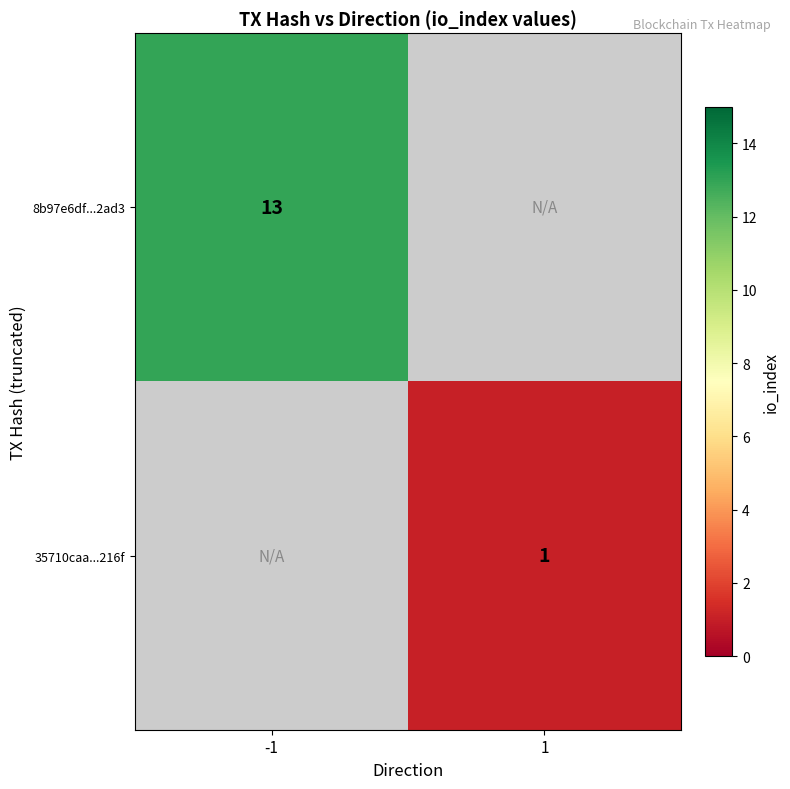

The 8b97e6df...2ad3 series shows 20 at -1. True or false?

False